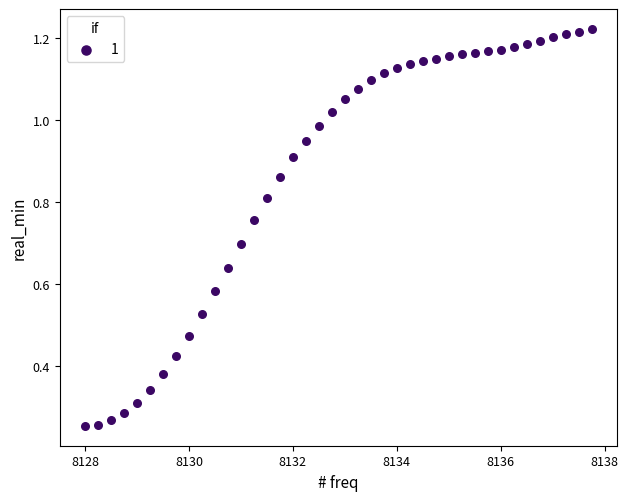

What is the range of X values (max minus min)?

9.8